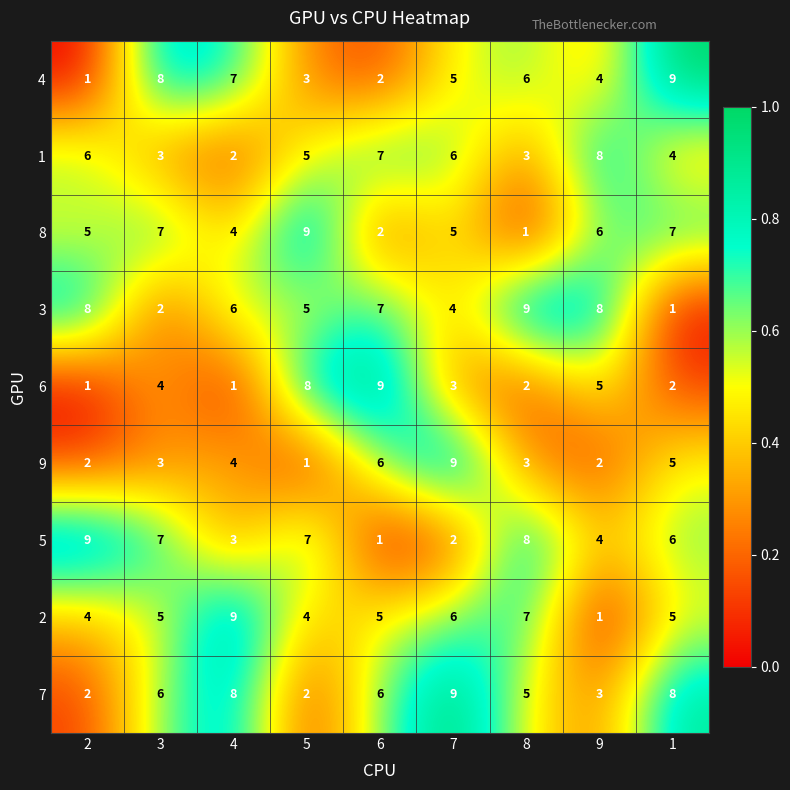

At which label does 9 reach its peak?

7